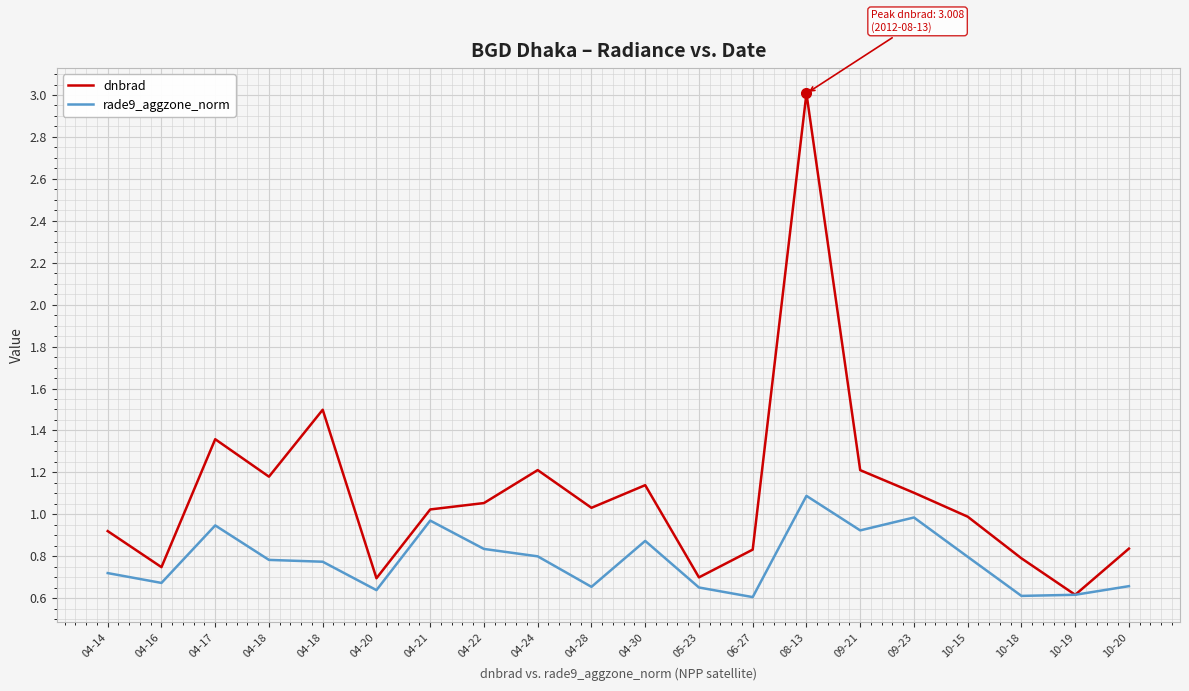

What is the label of the 16th point from the left?

09-23